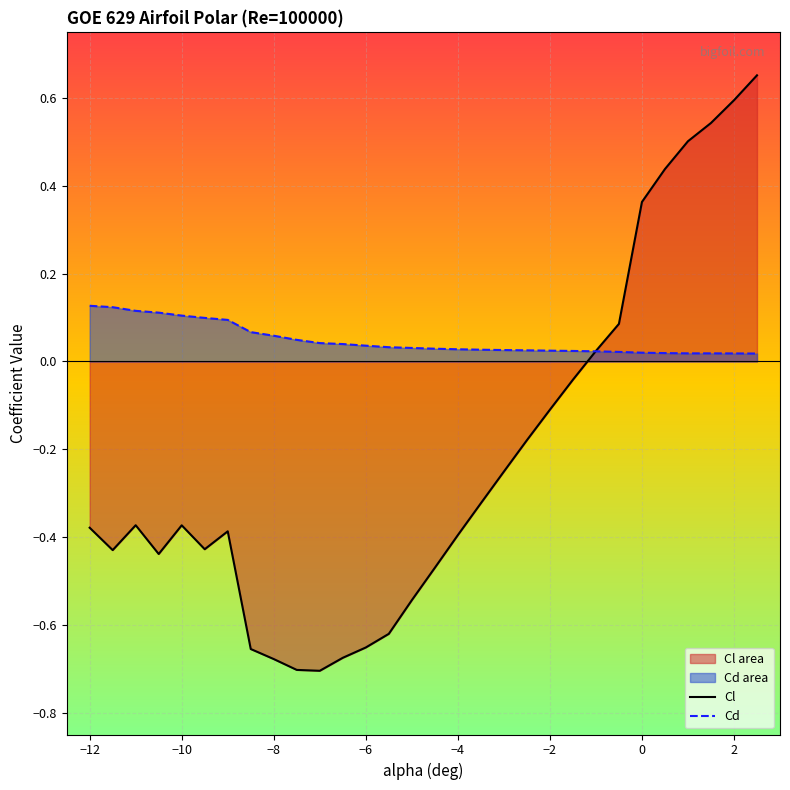

The Cl series shows -0.6 at −4. True or false?

False